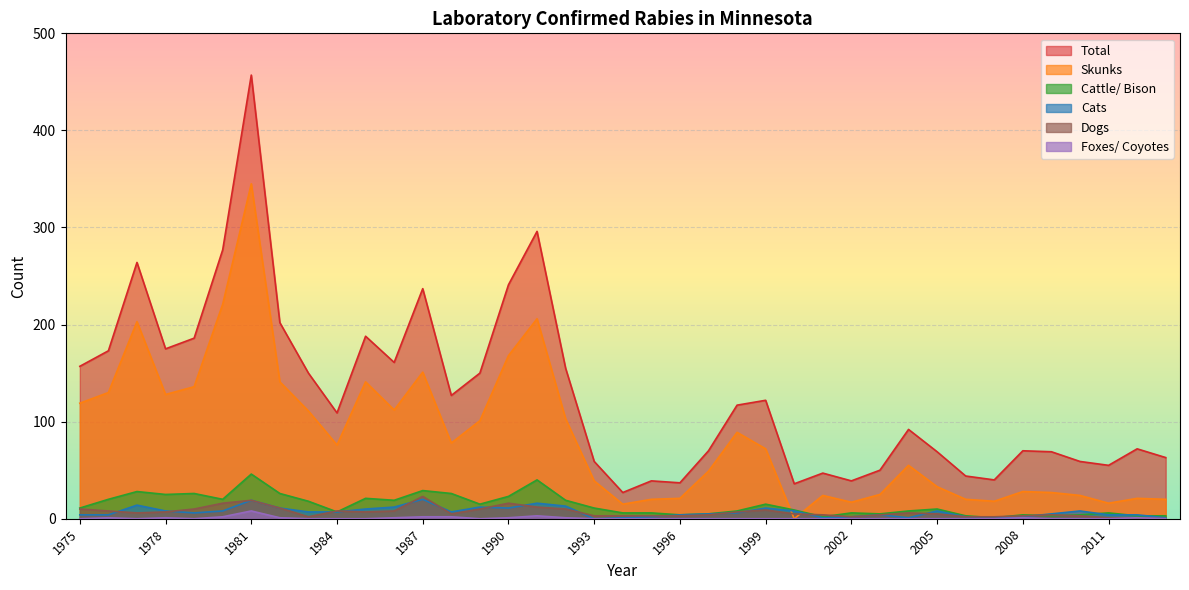

Does the chart display data point markers on the line(s)?

No